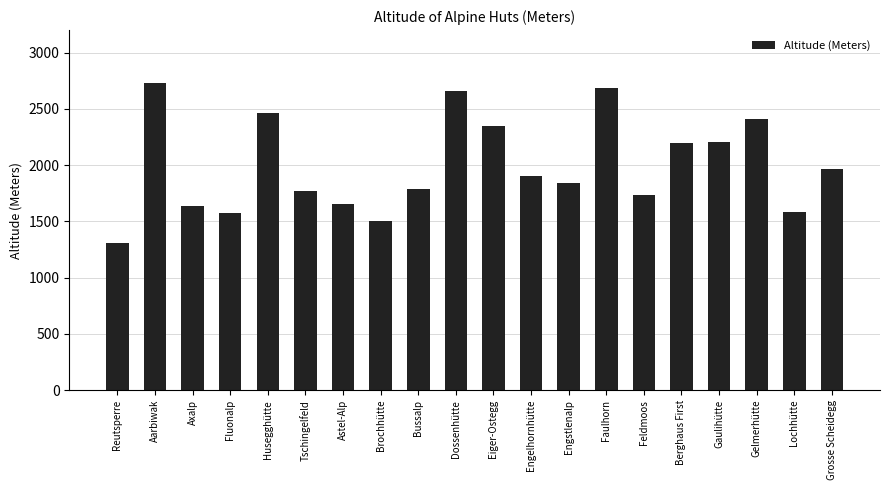

What is the label of the 2nd bar from the left?

Aarbiwak